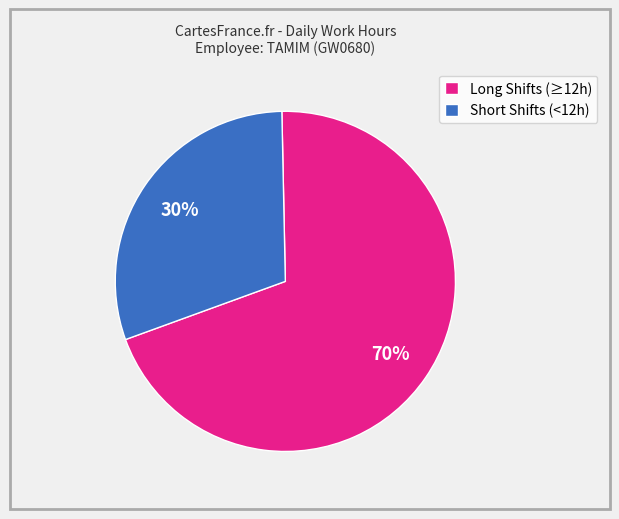

Which slice is the smallest?

Short Shifts (<12h)